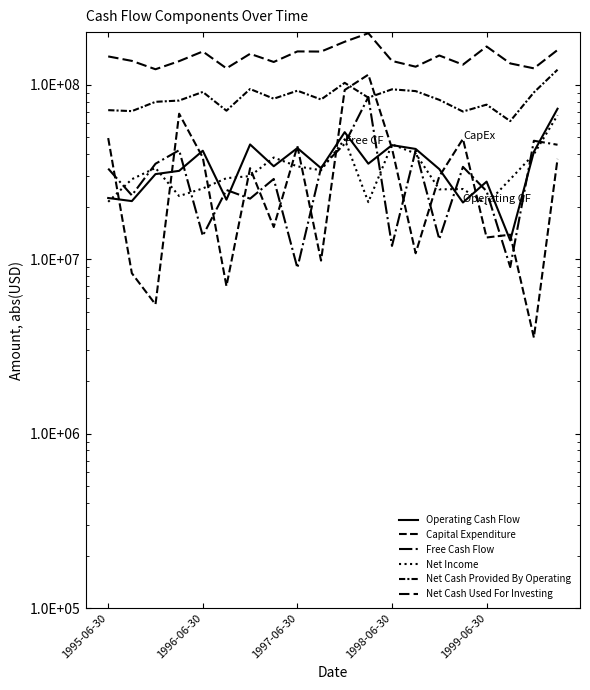

At how many categories does at least one series exceed 51814436?

20